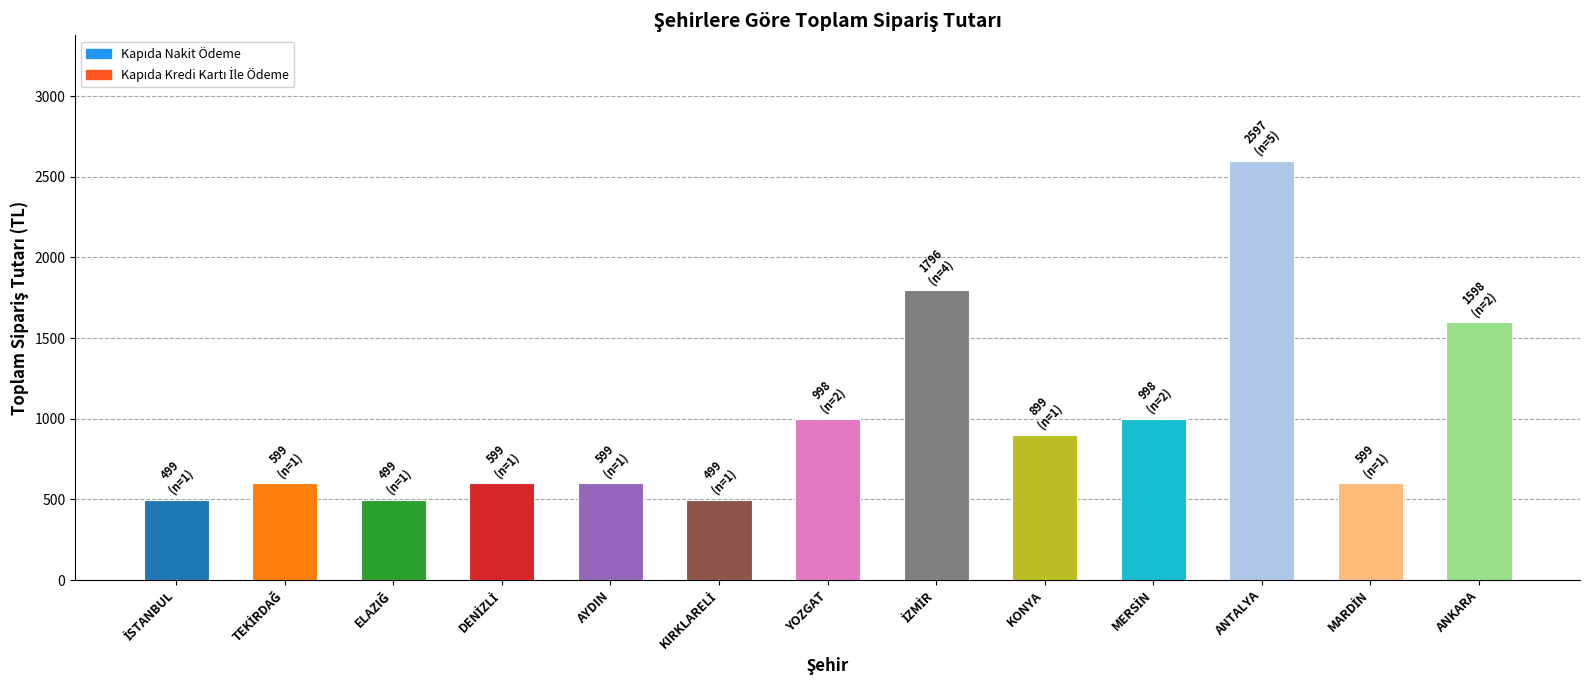

The value at AYDIN is 599. True or false?

True